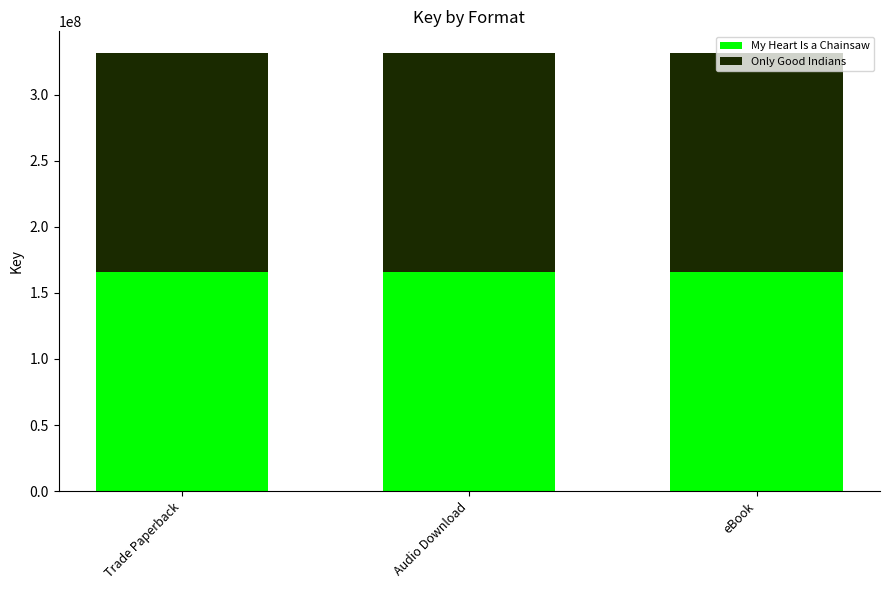

What is the total value across all series at eBook?

331357202